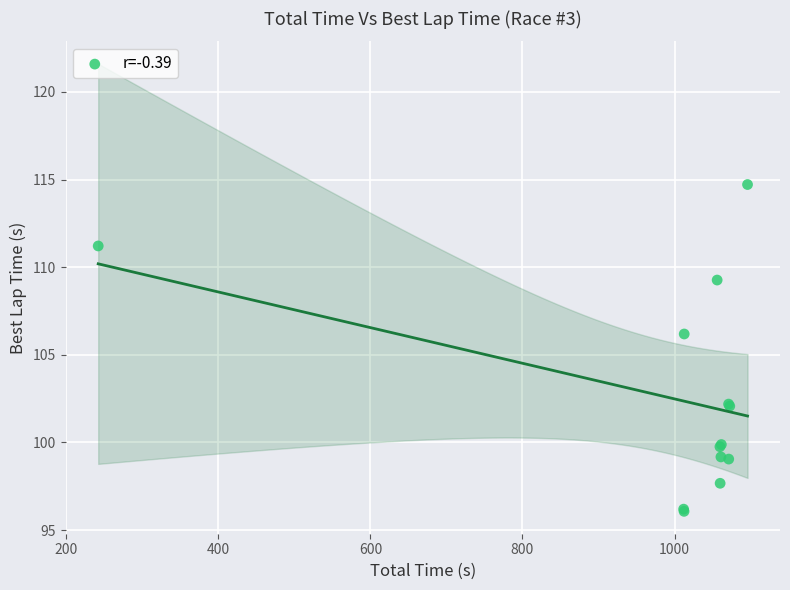

What Y value in the scatter plot is closest to 105?

106.2